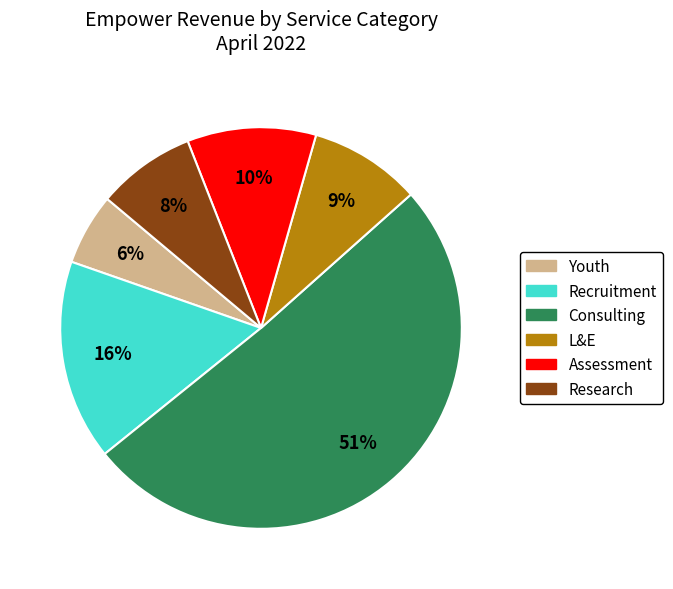

What percentage is the Consulting slice, to the nearest percent?

51%